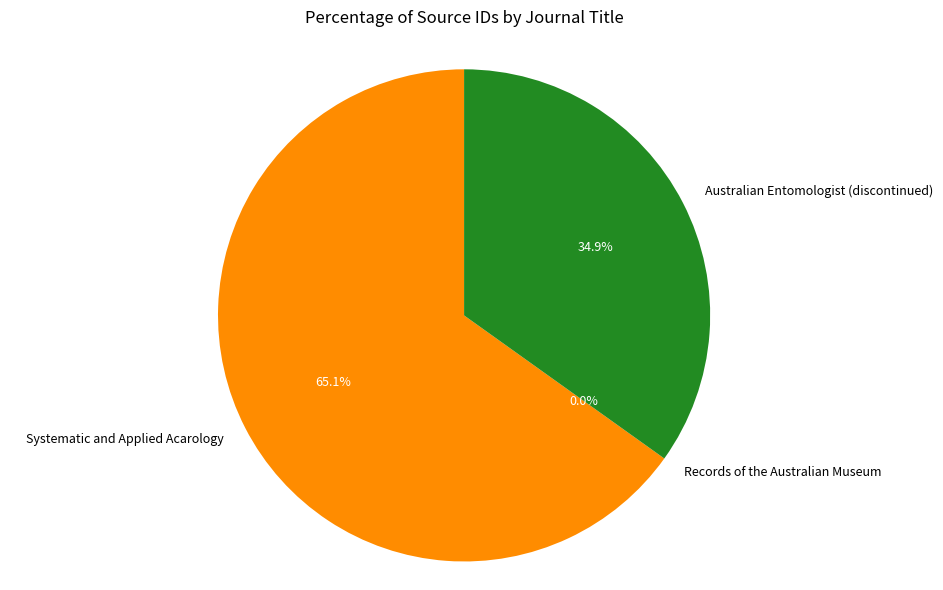

What percentage is the Systematic and Applied Acarology slice, to the nearest percent?

65%